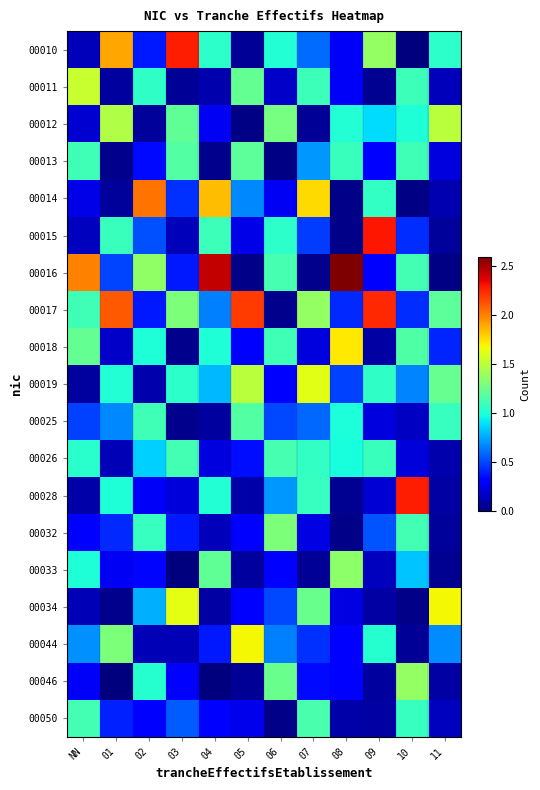

What is the spread (max minus min) of values at 08?

2.6